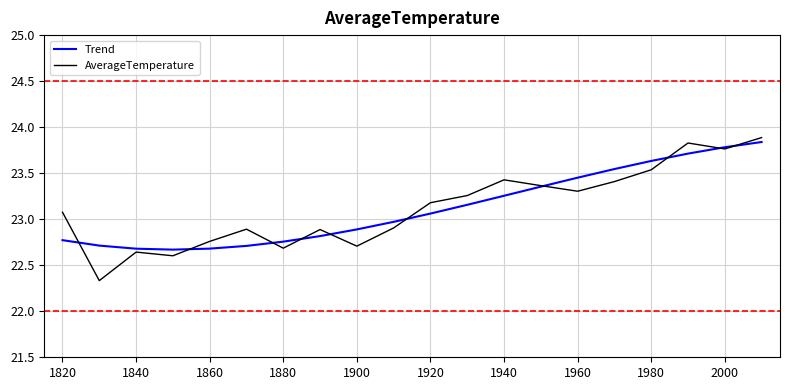

Which series has the largest range (max minus min)?

AverageTemperature